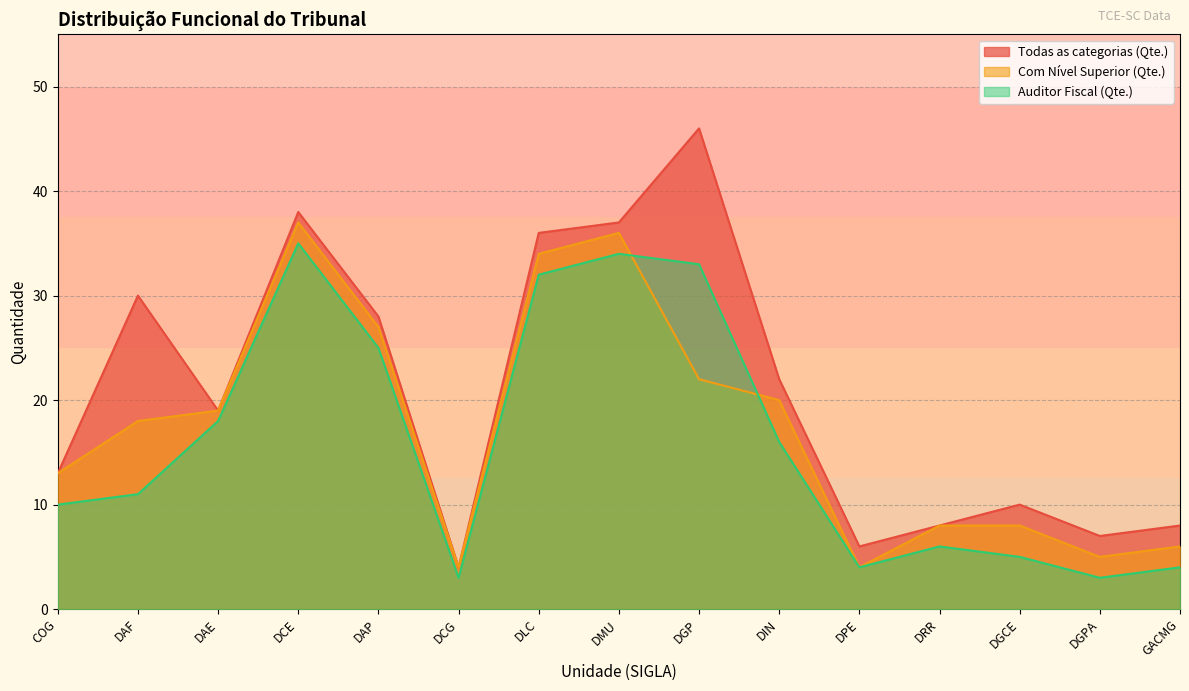

Does the chart display data point markers on the line(s)?

No